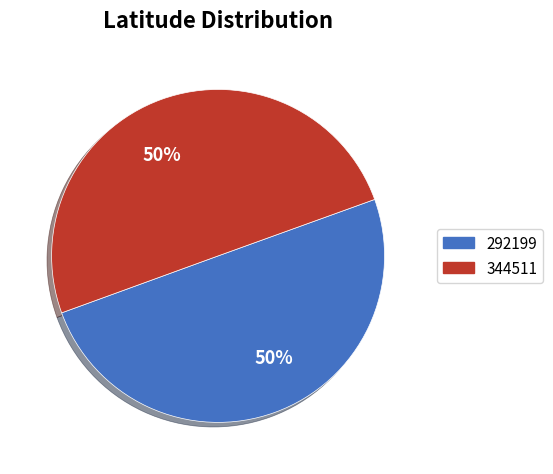

What percentage is the 344511 slice, to the nearest percent?

50%